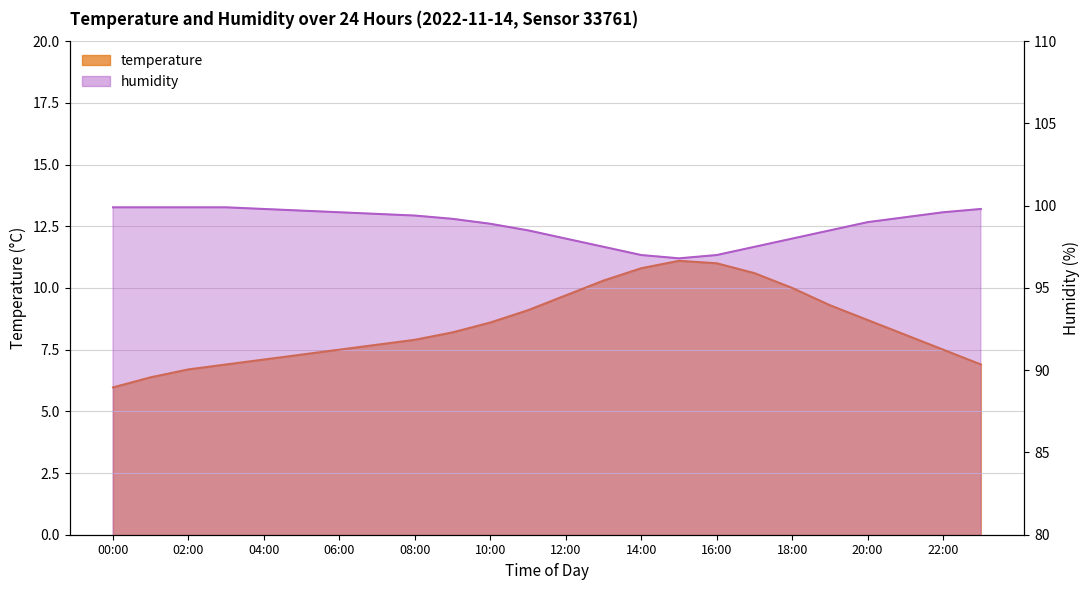

At which category does the chart reach its minimum across all series?

00:00